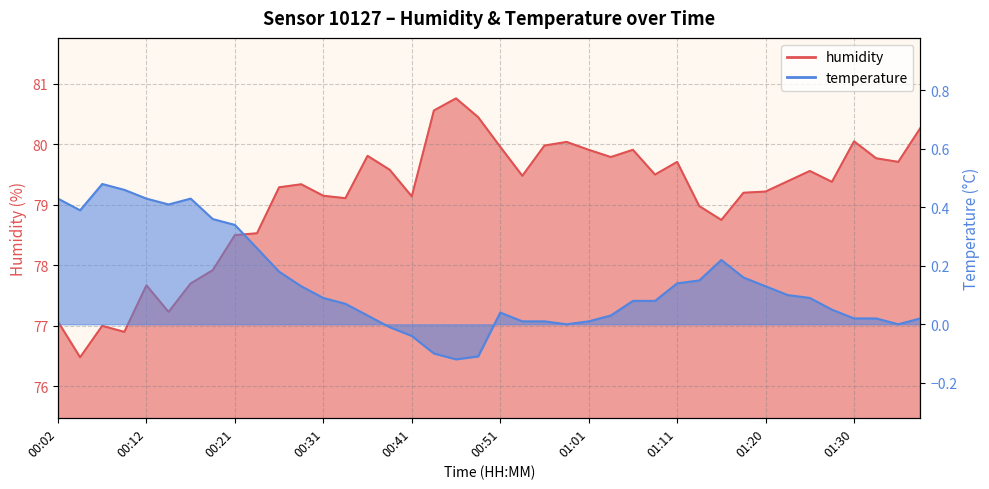

The temperature series shows 0.1 at 00:34. True or false?

False